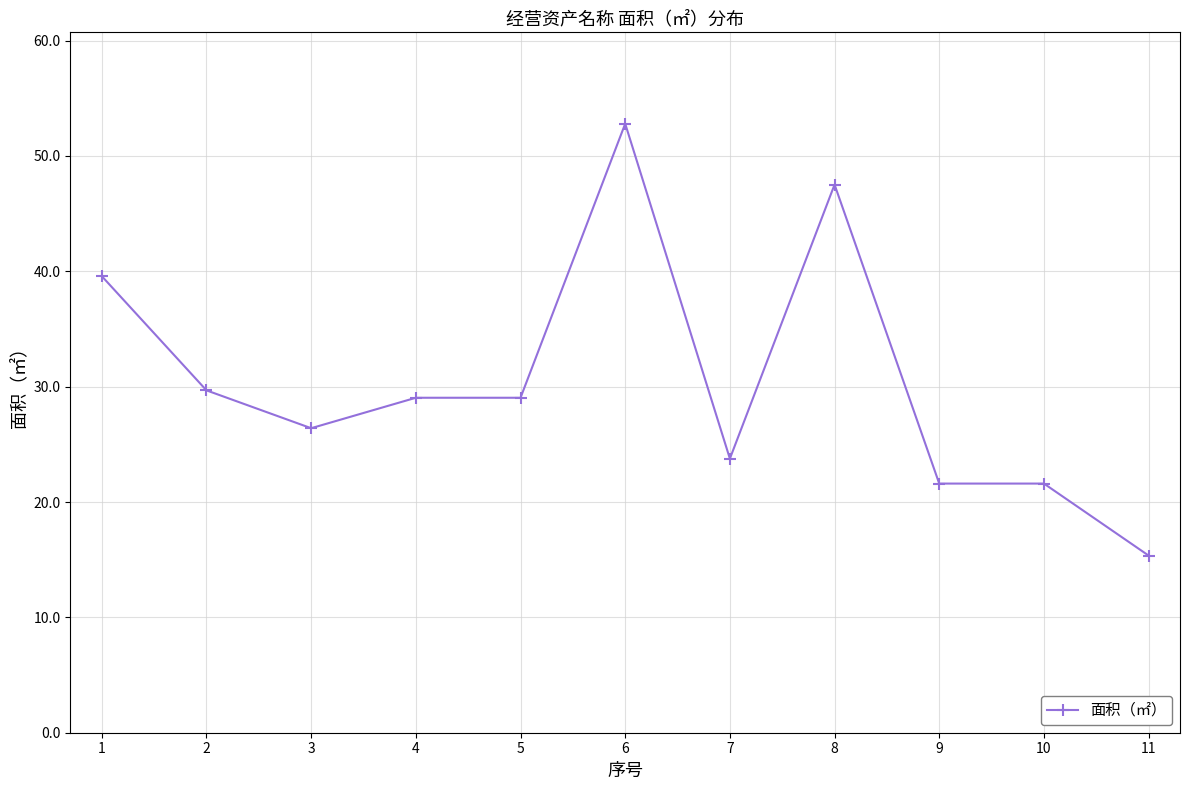

What is the greatest value displayed?

52.8